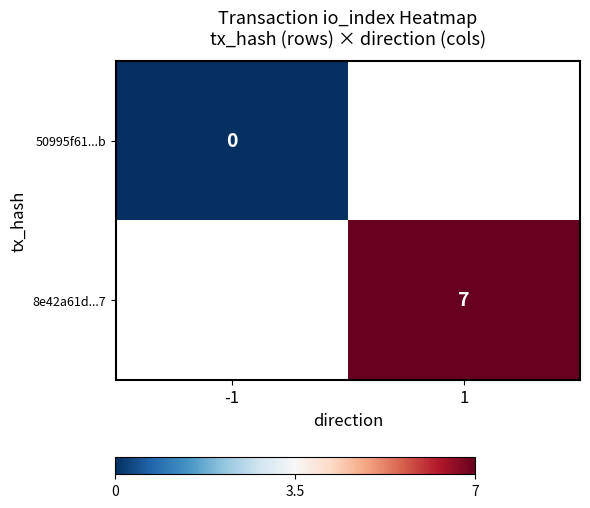

At which label is 50995f61...b closest to 0?

-1